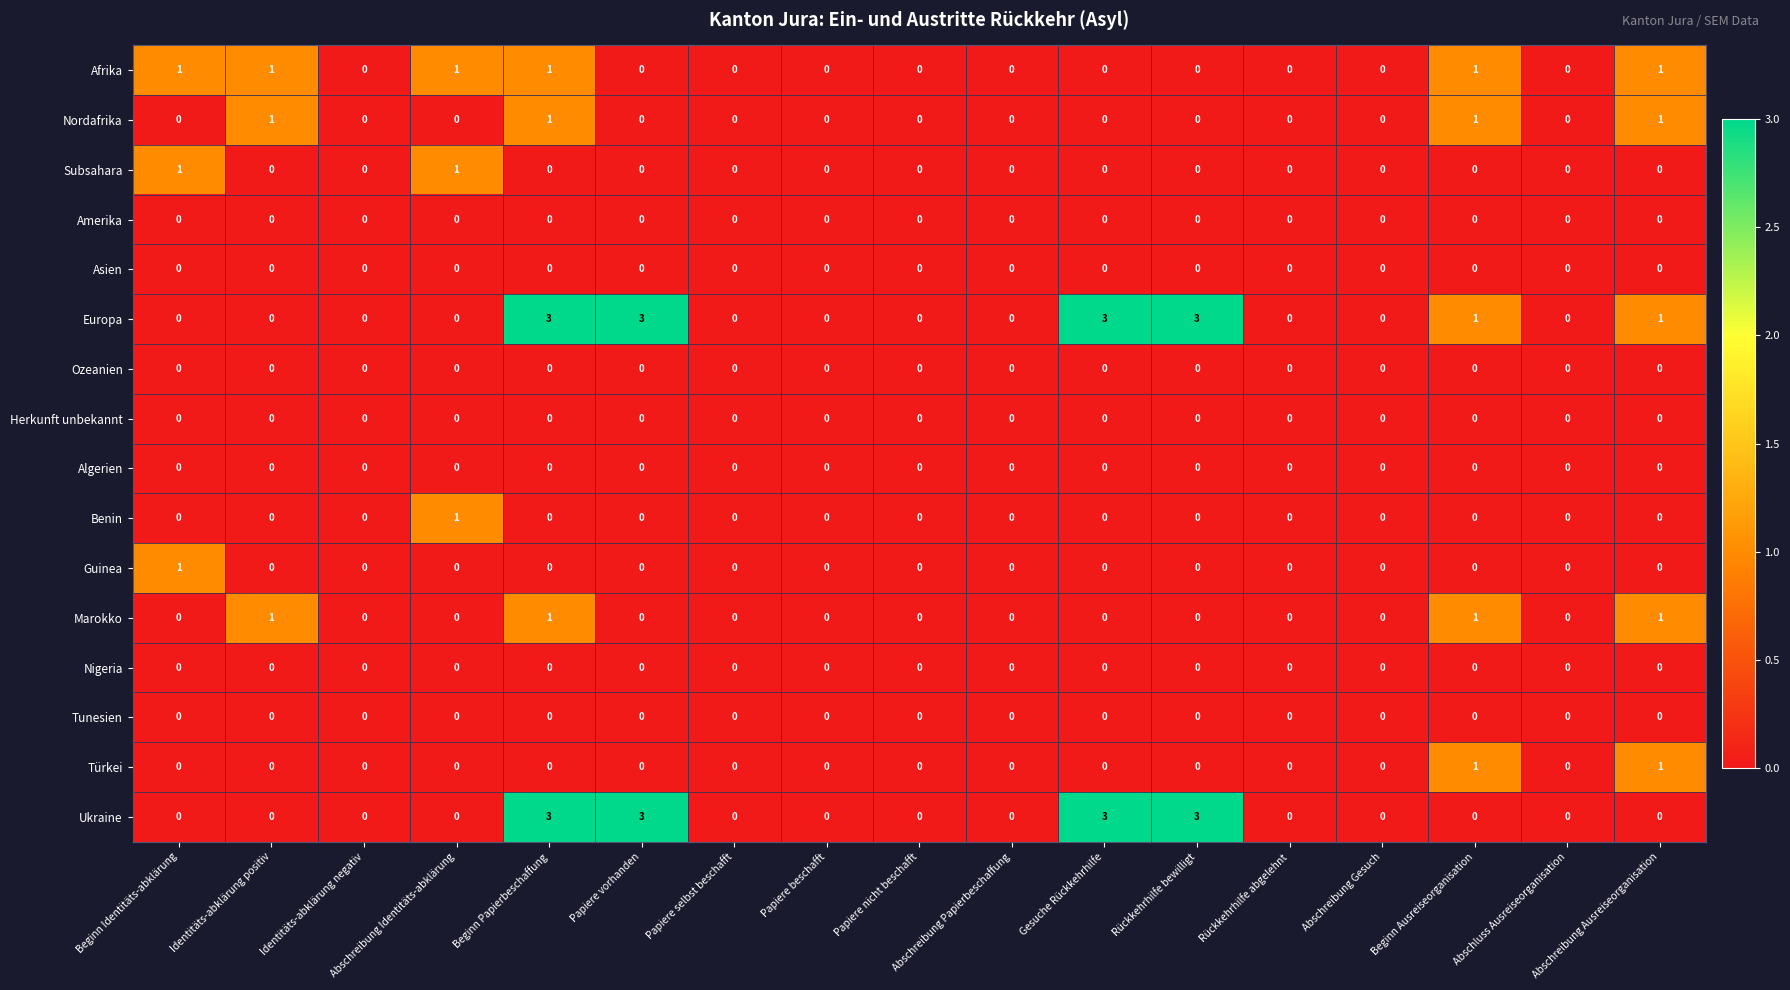

At how many categories does at least one series exceed 2?

4